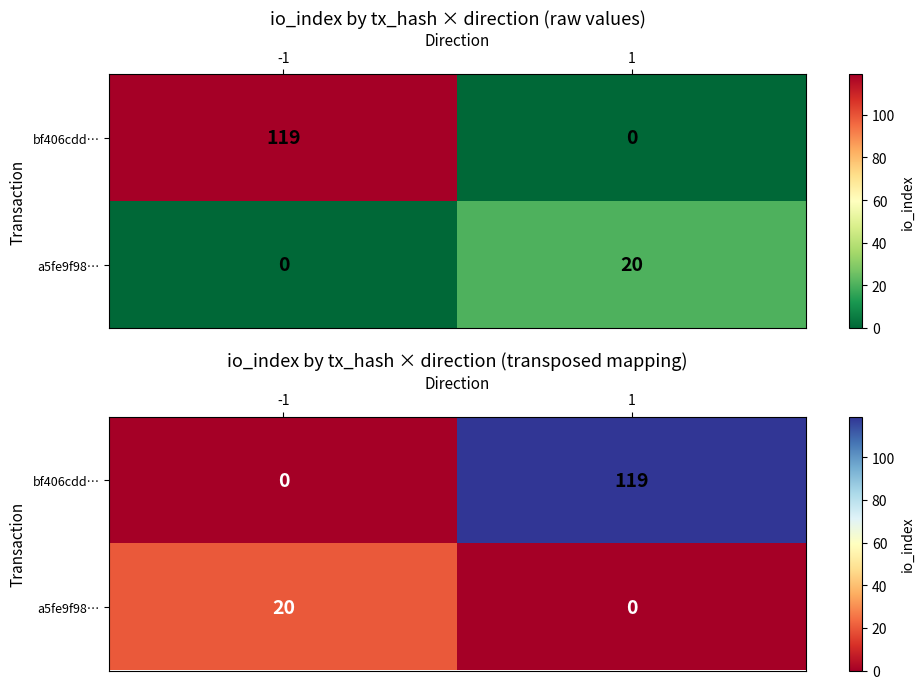

True or false: bf406cdd… has a value of 62 at -1.

False